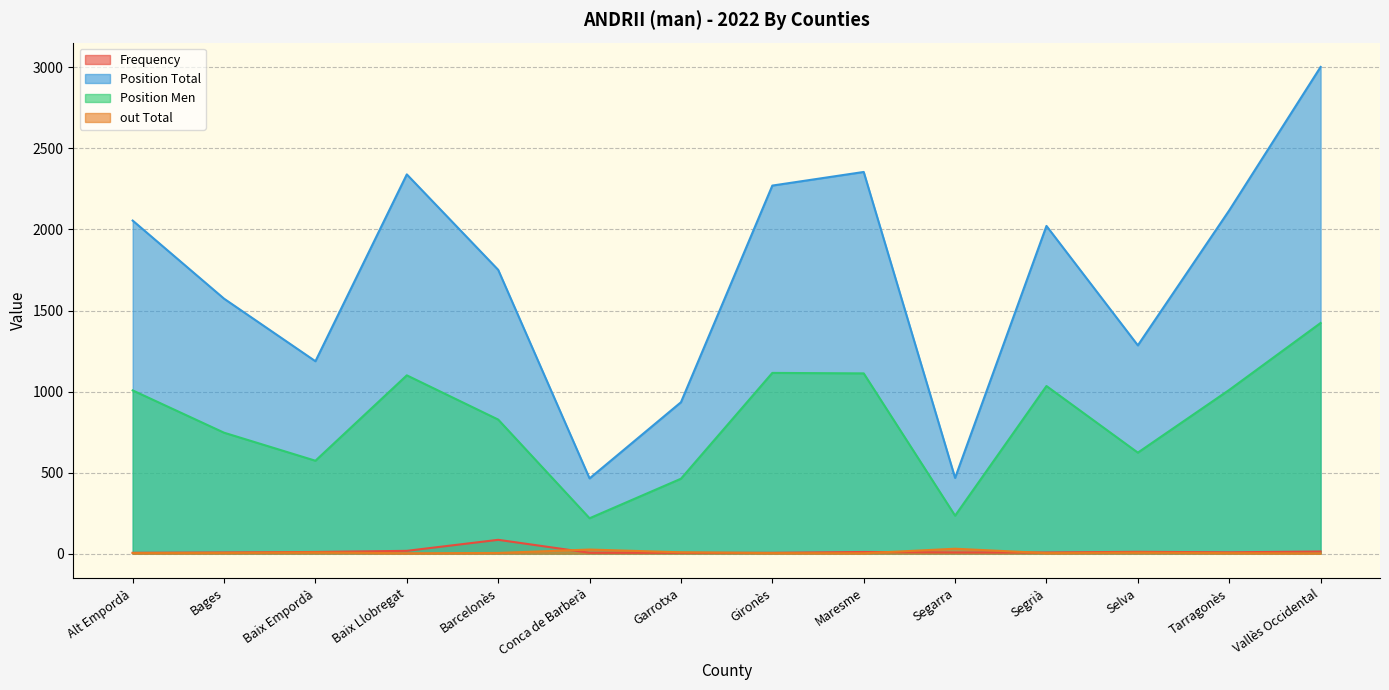

At which label does Position Men first exceed 1007?

Baix Llobregat